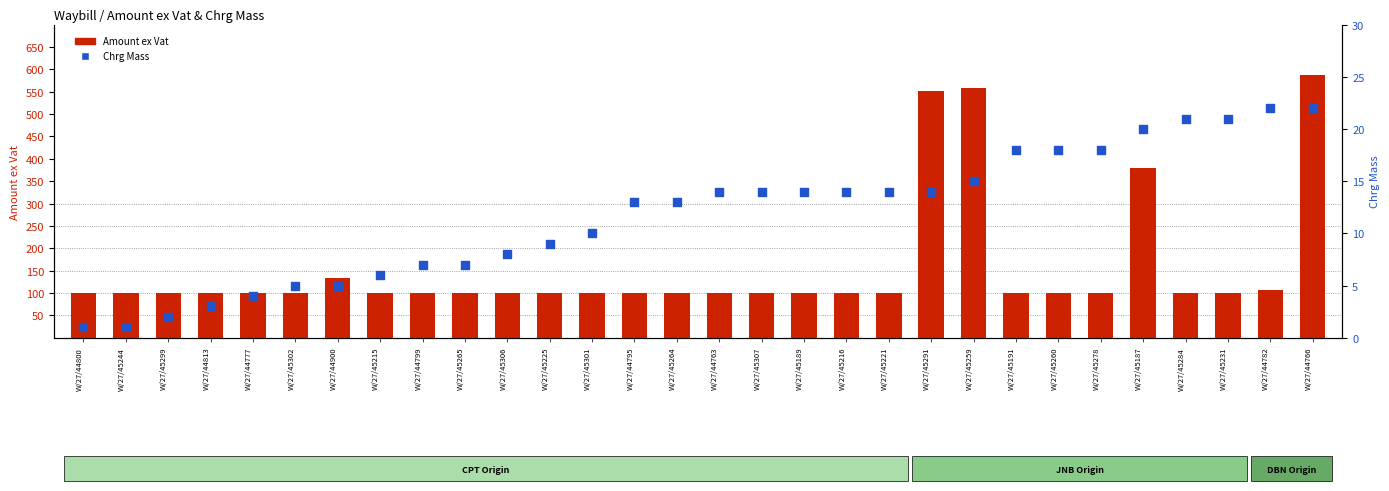

Which series has the largest Y range (max minus min)?

Amount ex Vat